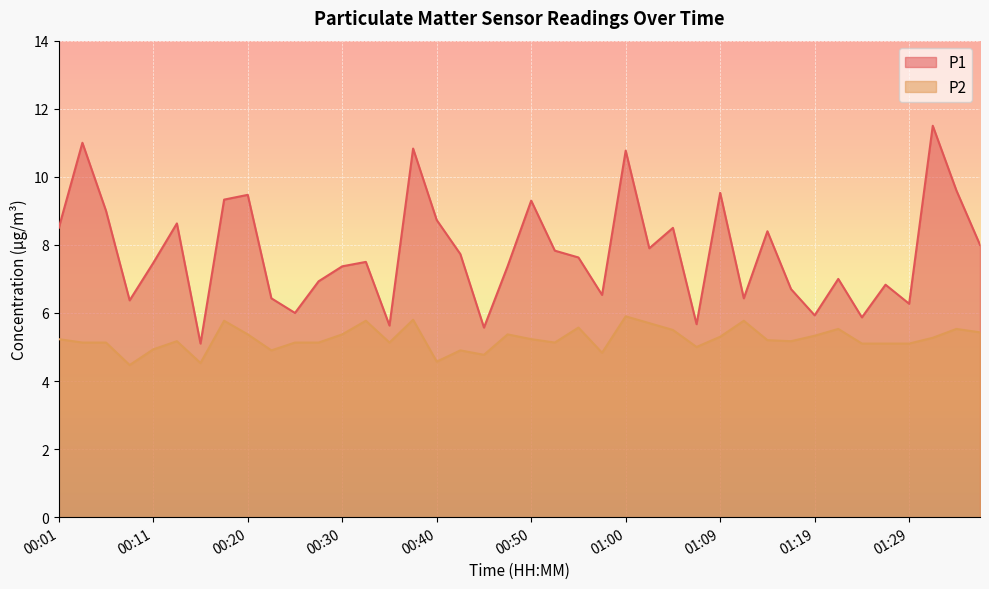

What are all the series names shown in the legend?

P1, P2